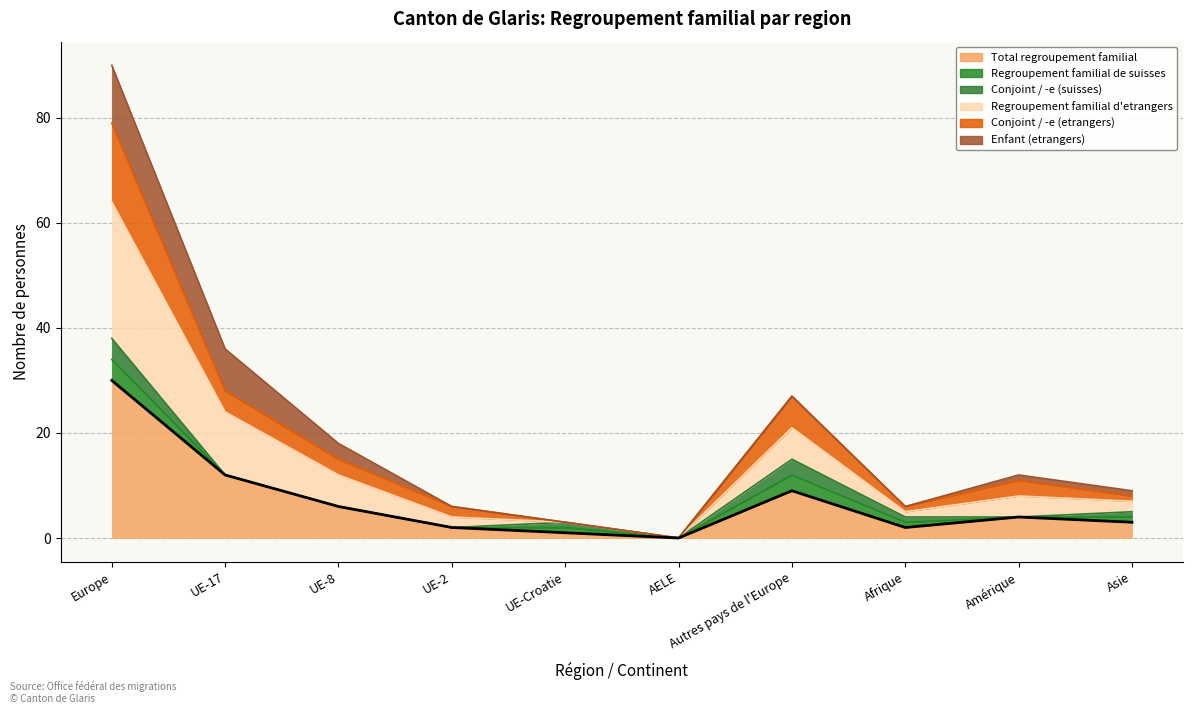

Which category has the highest value in the Conjoint / -e (etrangers) series?

Europe